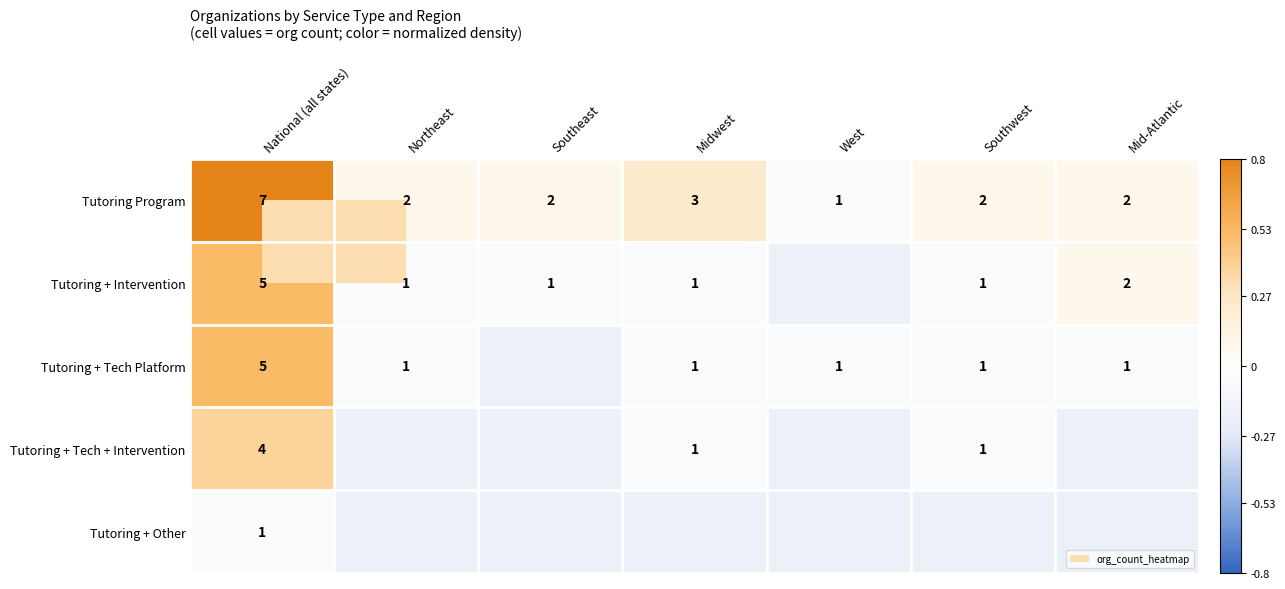

At which label does Tutoring Program reach its minimum?

West